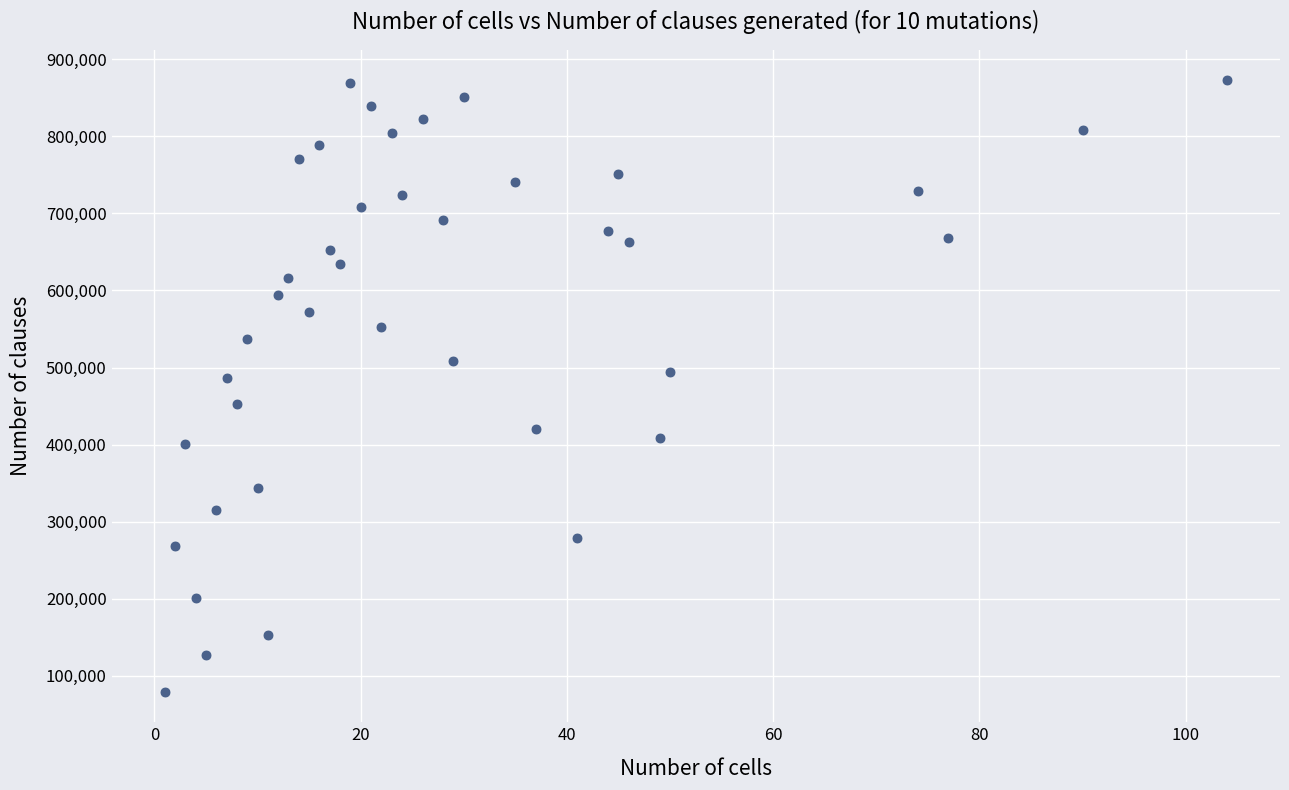

What is the range of Y values (max minus min)?

792689.4